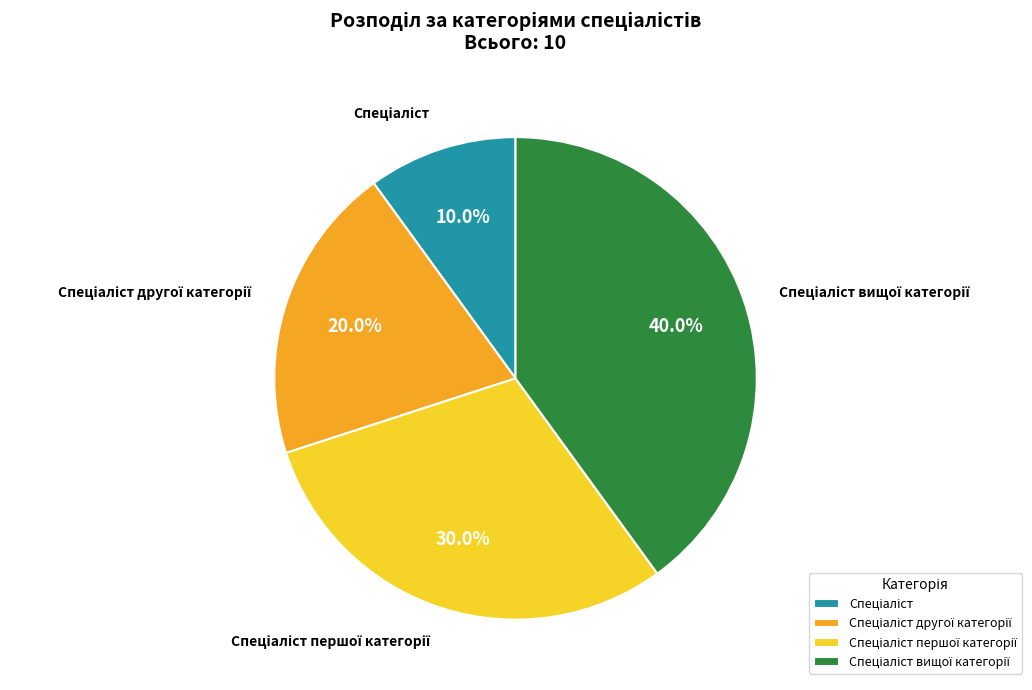

Is there a majority slice in this chart?

No